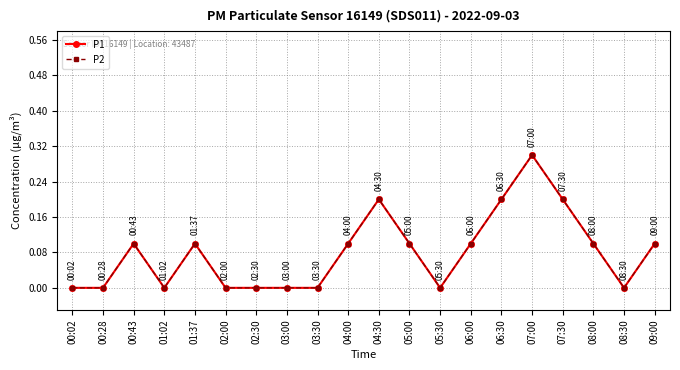

Does the chart display data point markers on the line(s)?

Yes